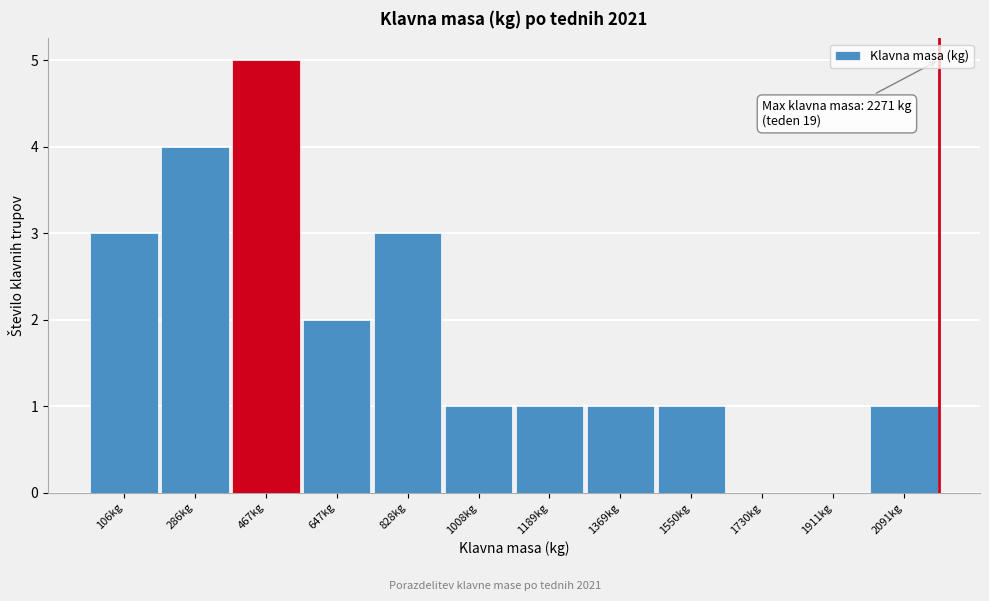

Reading right to left, list all the values displayed in this chart.

2091kg=1	1911kg=0	1730kg=0	1550kg=1	1369kg=1	1189kg=1	1008kg=1	828kg=3	647kg=2	467kg=5	286kg=4	106kg=3